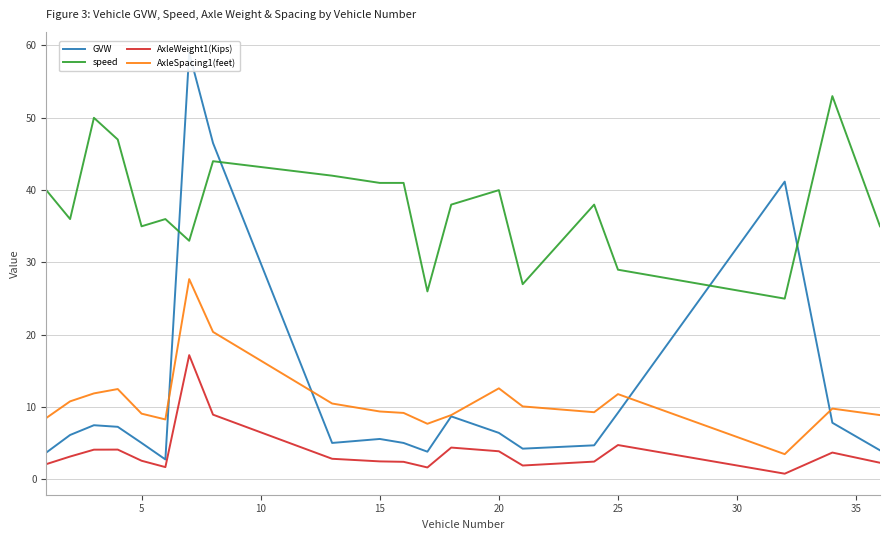

How many values in the speed series exceed 38?

9